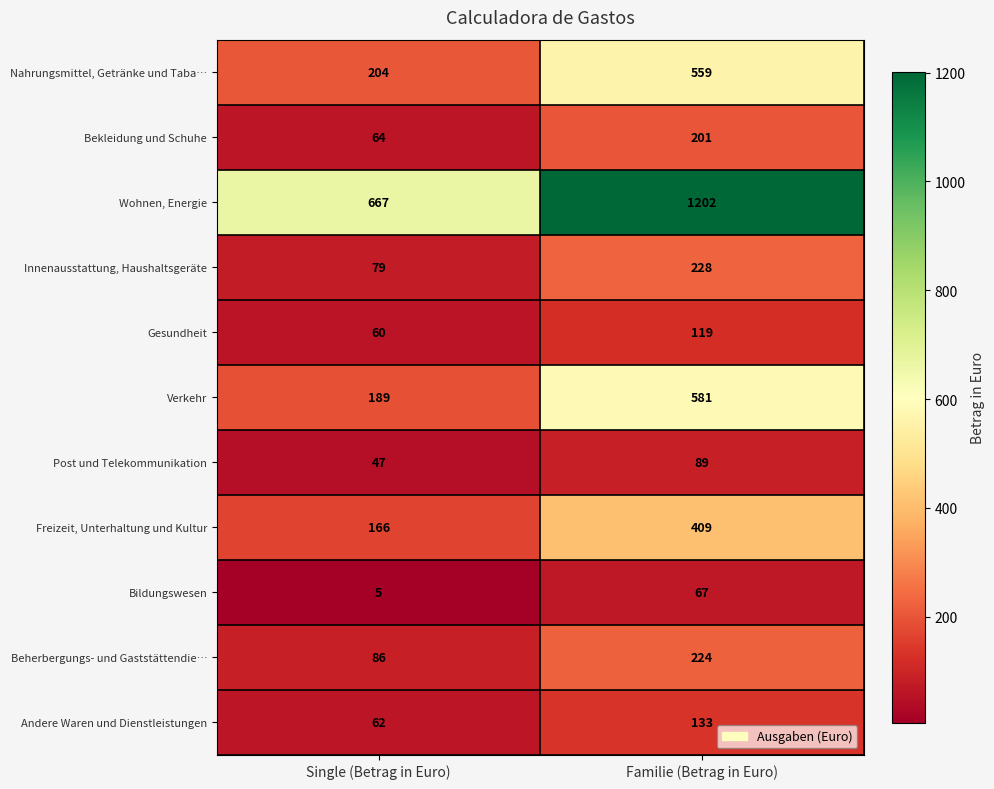

The Wohnen, Energie series shows 177 at Single (Betrag in Euro). True or false?

False